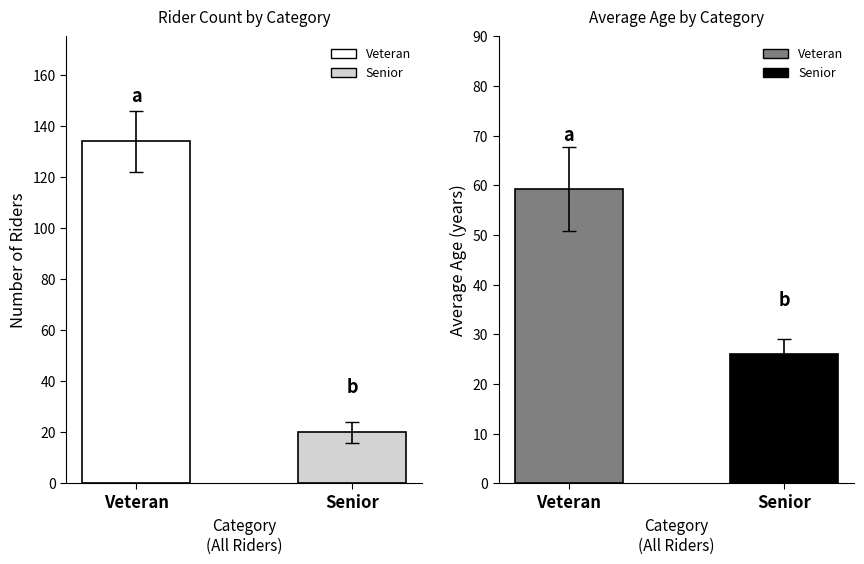

What is the average value of the Avg Age series?

42.6